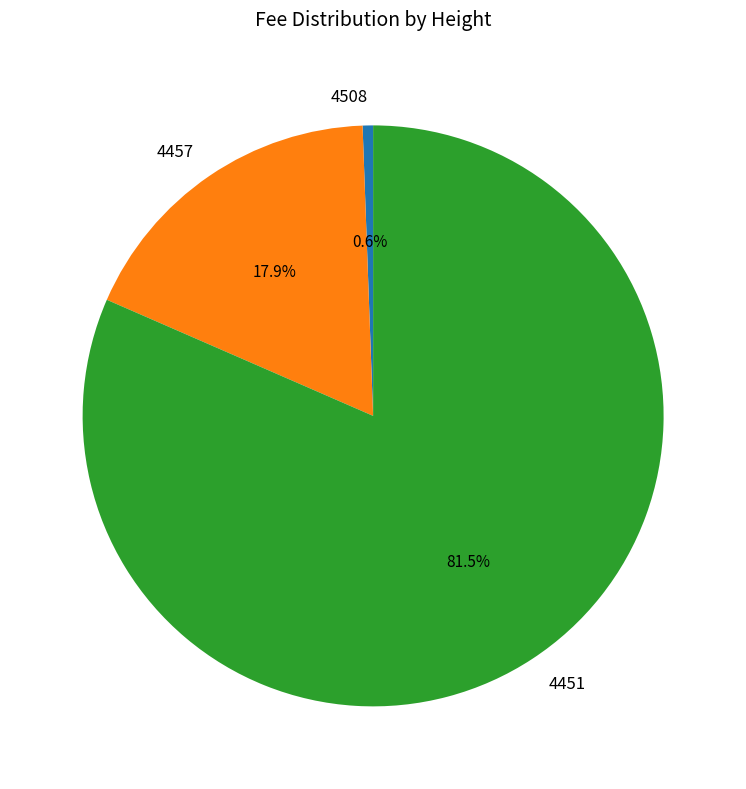

Between 4451 and 4508, which is larger?

4451